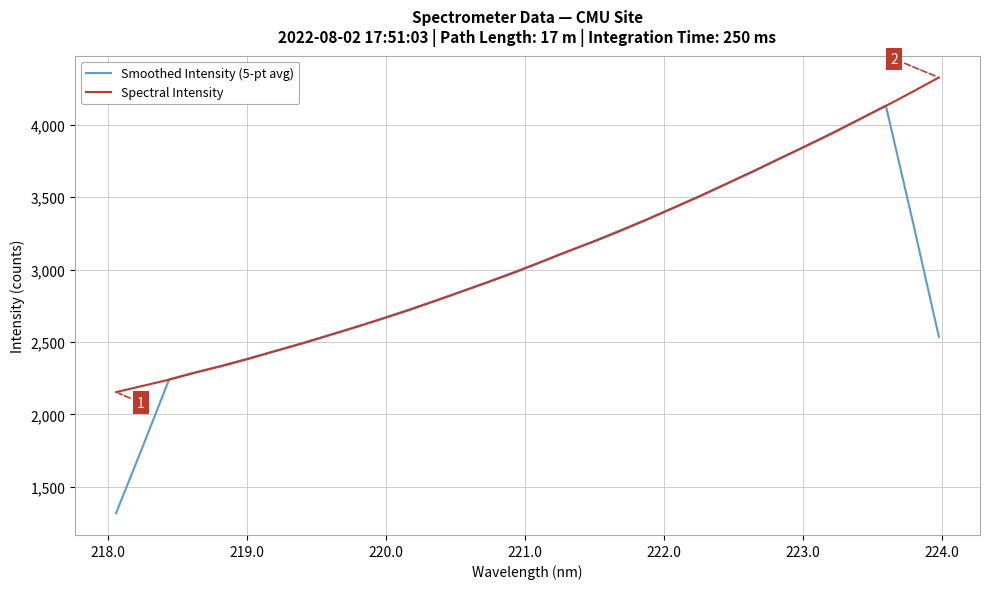

Which series has the largest range (max minus min)?

Smoothed Intensity (5-pt avg)